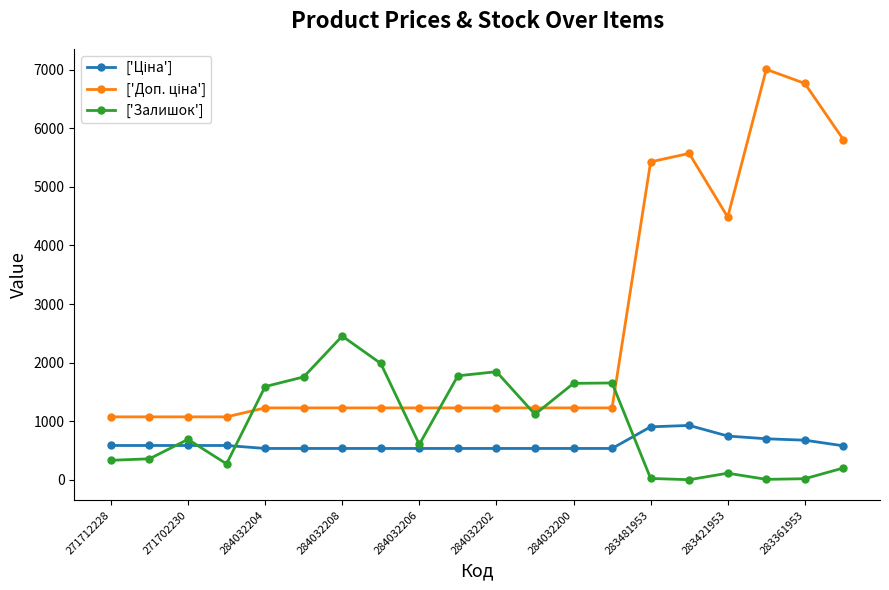

What is the highest value of the ['Залишок'] series?

2453.0